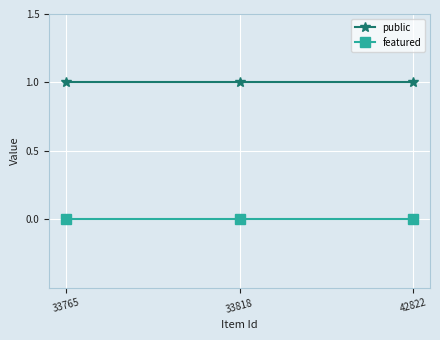

How many lines are shown in the chart?

2